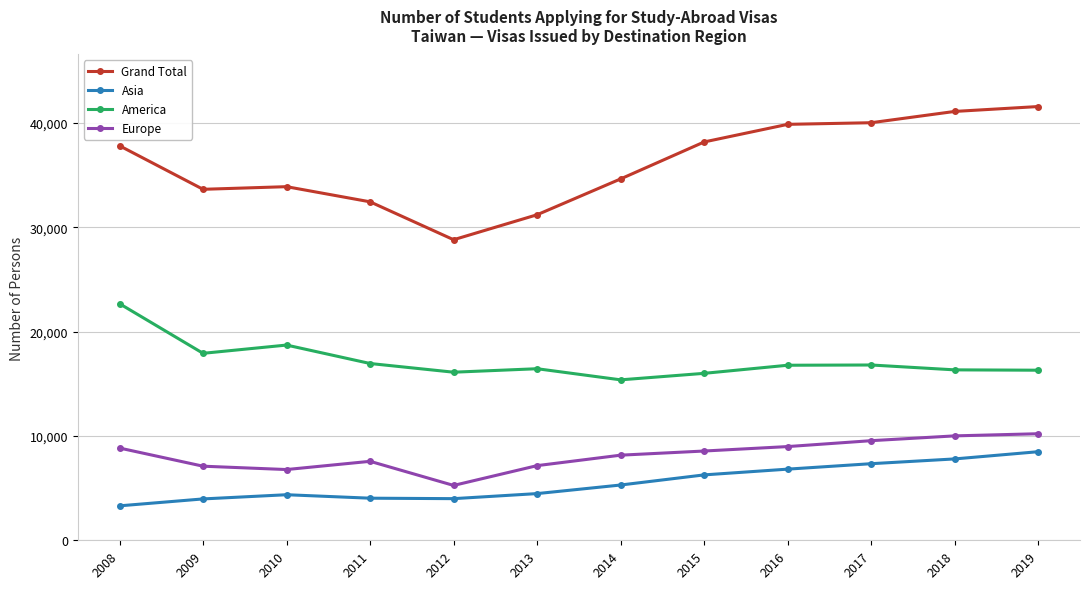

What is the difference between the maximum and minimum values in the Europe series?

4953